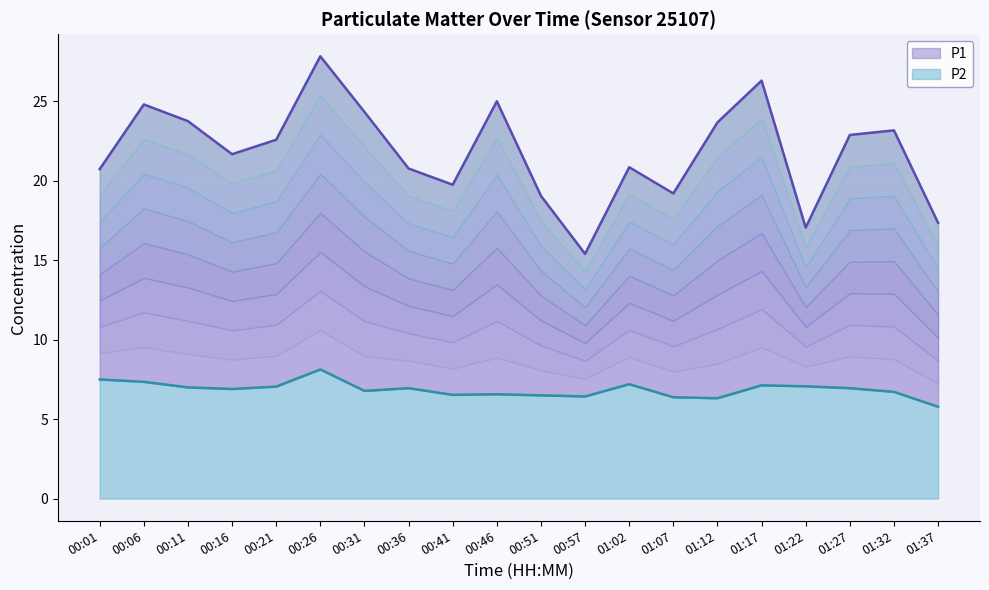

Where is P2 nearest to the value 6?

01:37